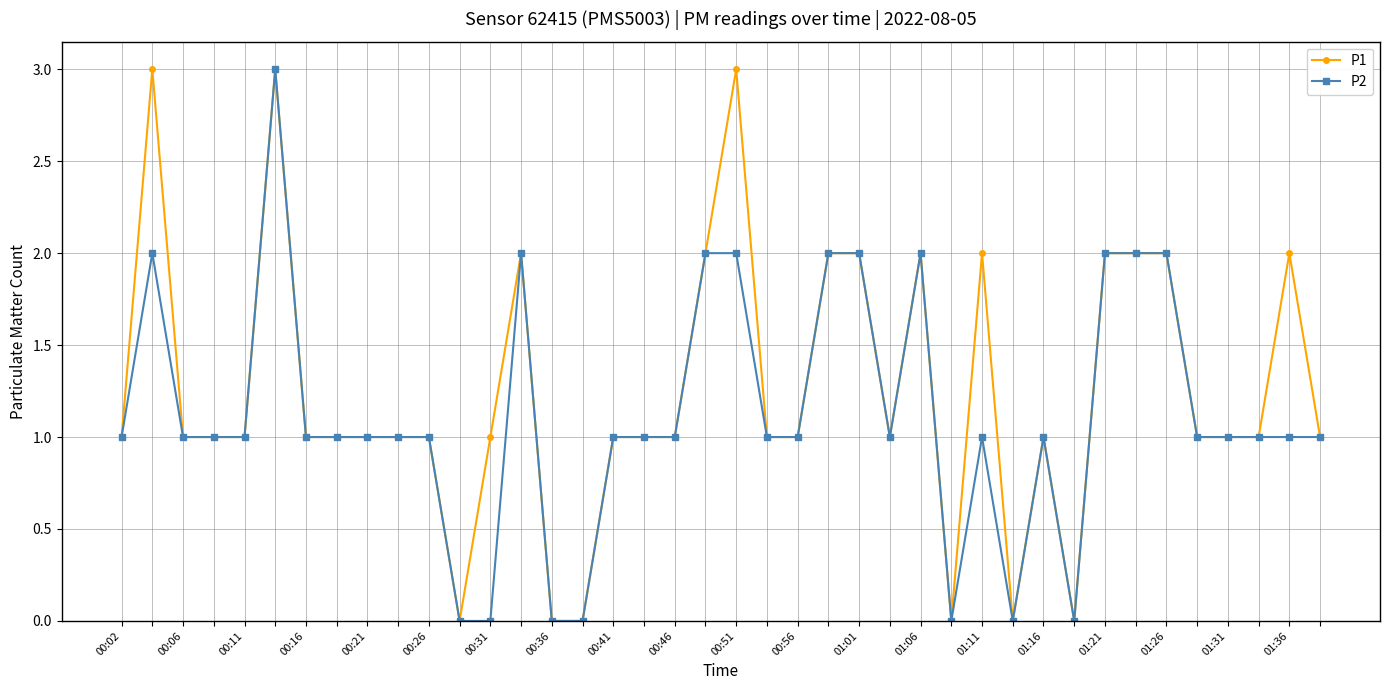

Reading left to right, list all the values displayed in this chart.

P1: 1	3	1	1	1	3	1	1	1	1	1	0	1	2	0	0	1	1	1	2	3	1	1	2	2	1	2	0	2	0	1	0	2	2	2	1	1	1	2	1
P2: 1	2	1	1	1	3	1	1	1	1	1	0	0	2	0	0	1	1	1	2	2	1	1	2	2	1	2	0	1	0	1	0	2	2	2	1	1	1	1	1